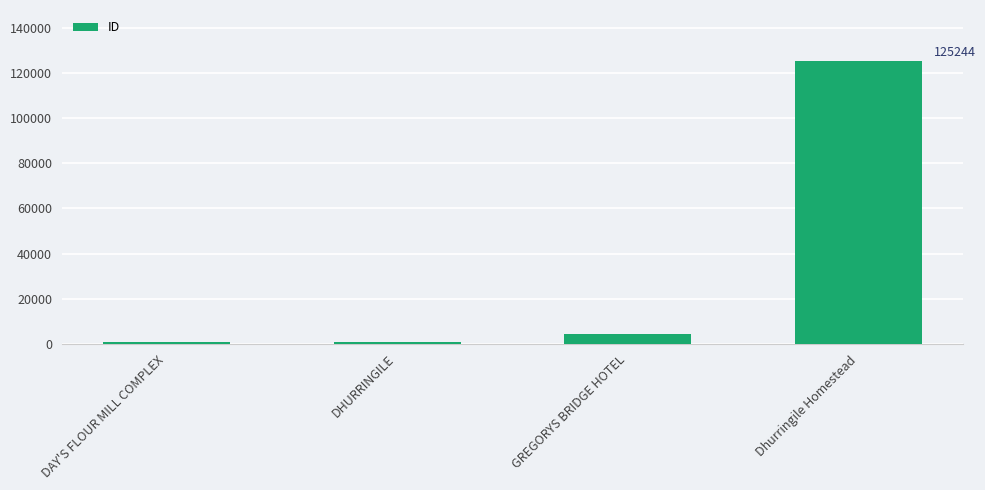

Which label corresponds to the largest value in the chart?

Dhurringile Homestead